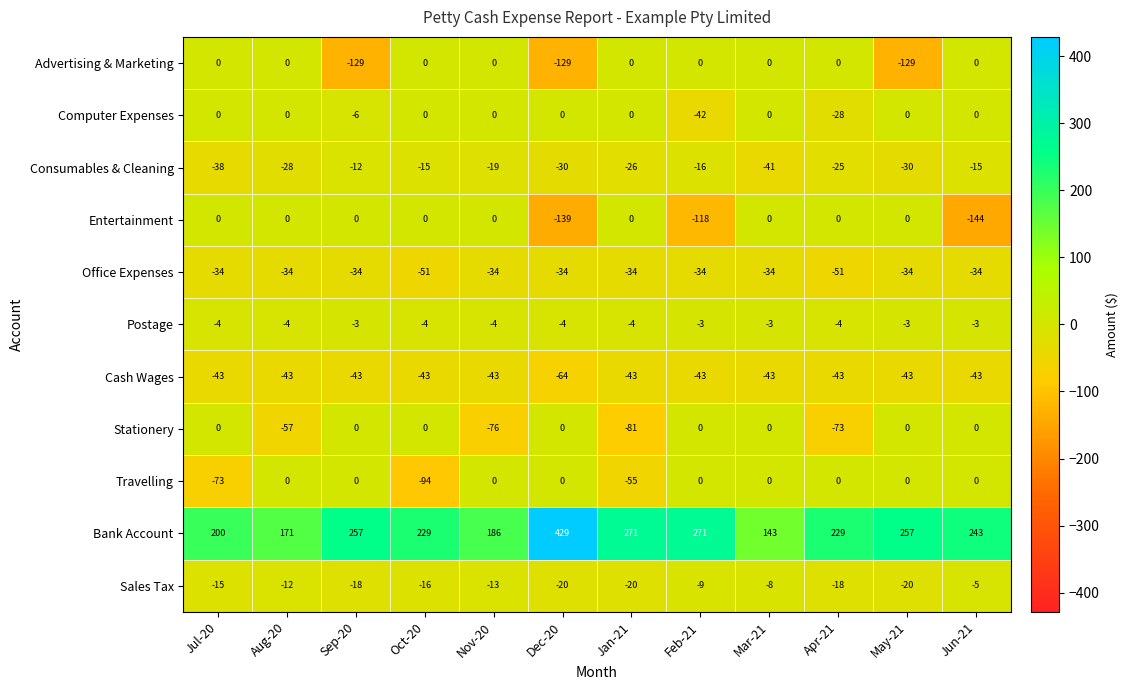

What is the sum of all Sales Tax values?

-174